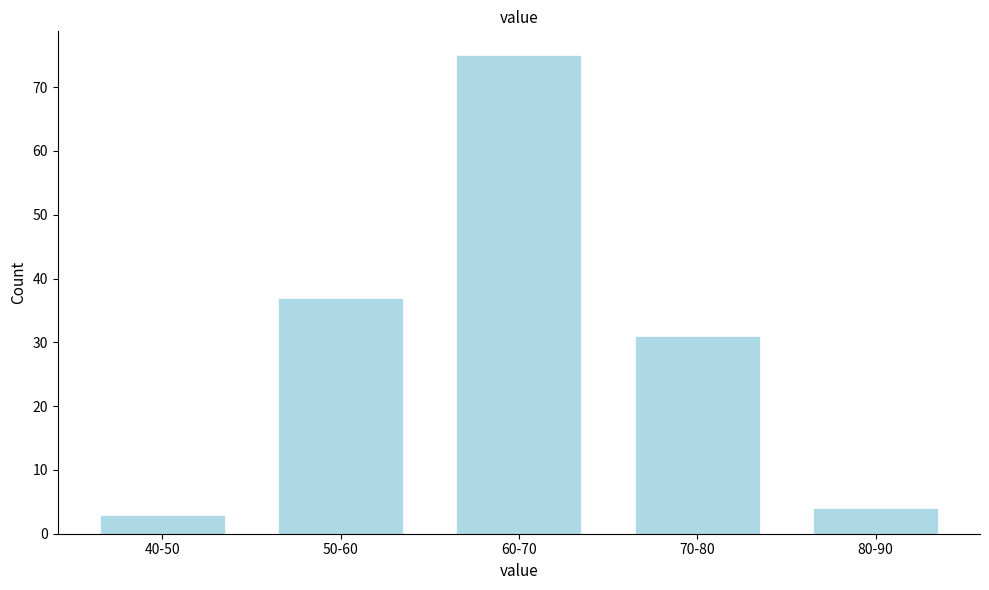

Reading left to right, list all the values displayed in this chart.

3	37	75	31	4